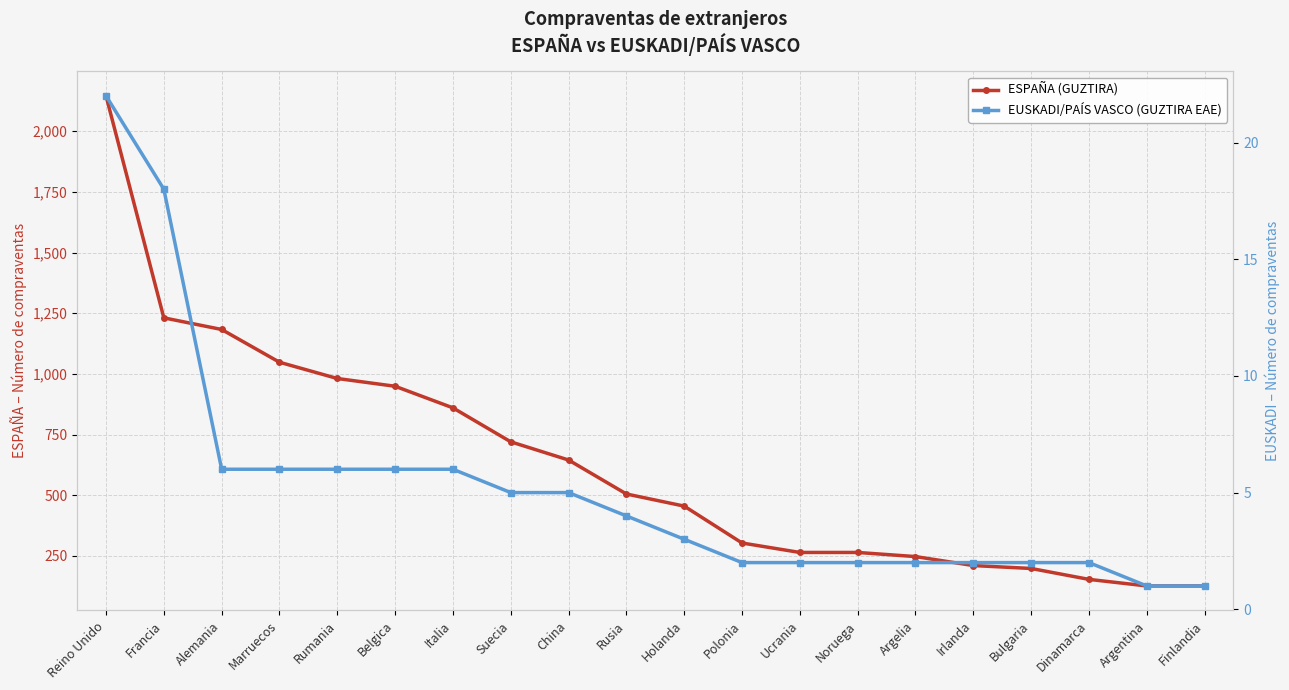

True or false: ESPAÑA (GUZTIRA) and EUSKADI/PAÍS VASCO (GUZTIRA EAE) cross at least once.

False